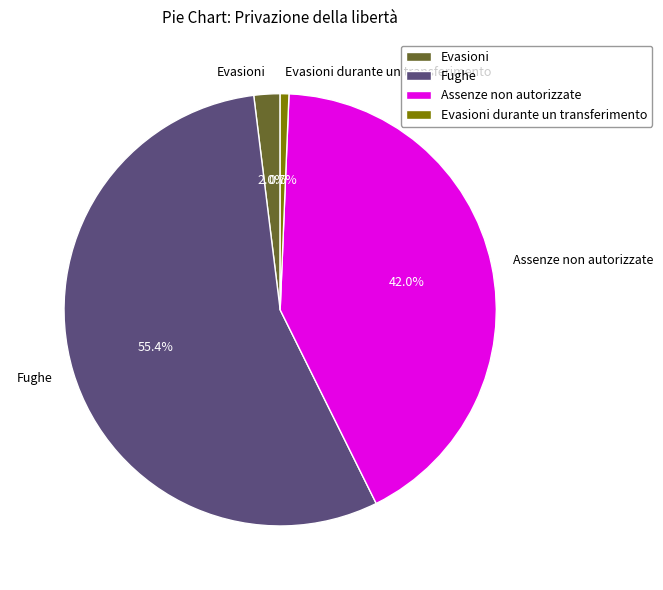

Rank the categories by value from lowest to highest.

Evasioni durante un transferimento, Evasioni, Assenze non autorizzate, Fughe